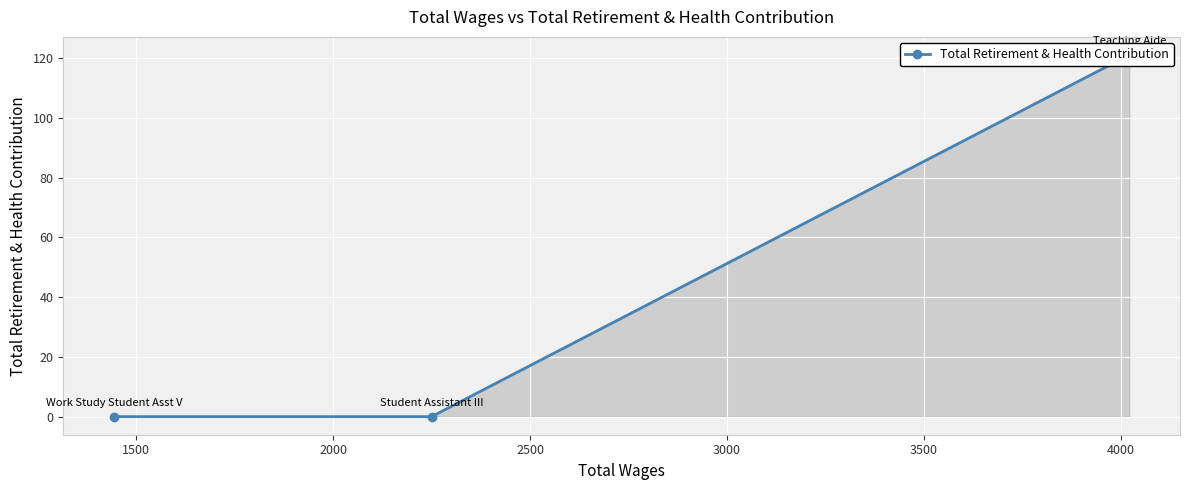

How many lines are shown in the chart?

1